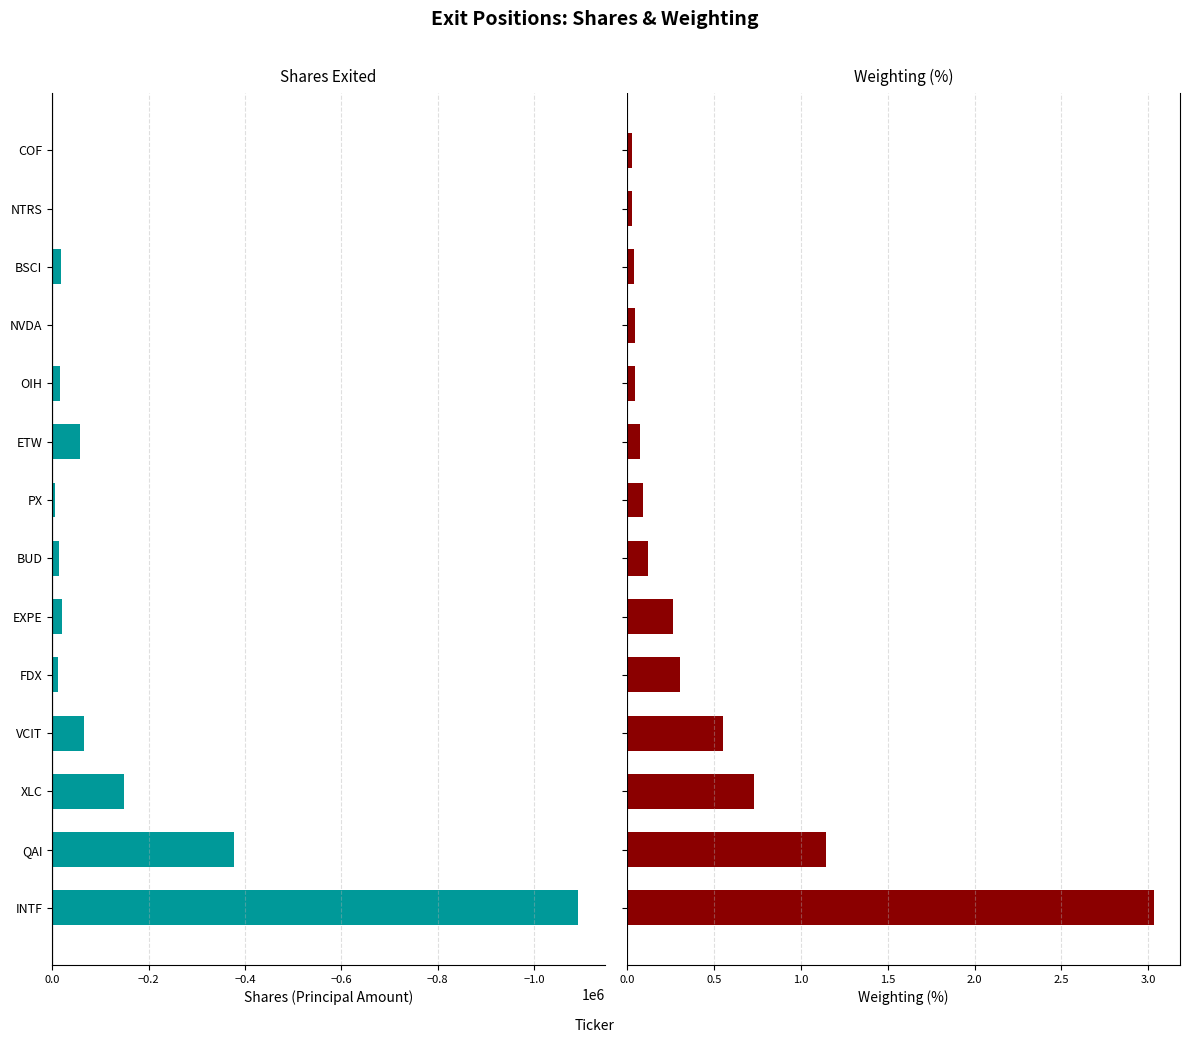

What is the difference between the highest and lowest values at ETW?

58675.1